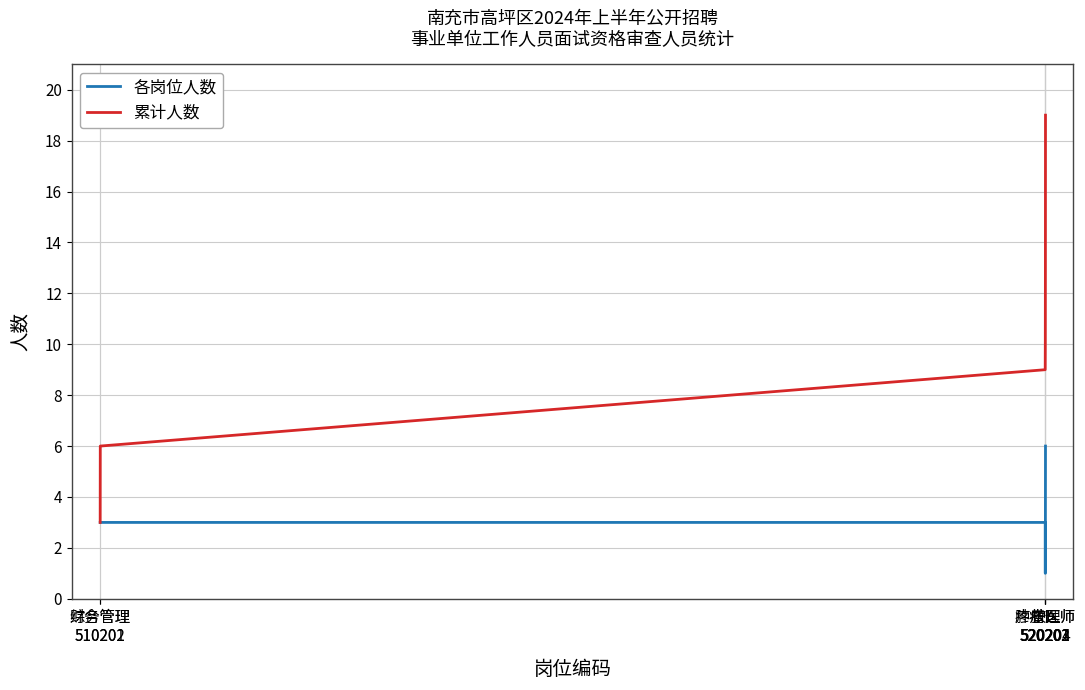

The value of 累计人数 at 肿瘤医师
520201 is 9. True or false?

True